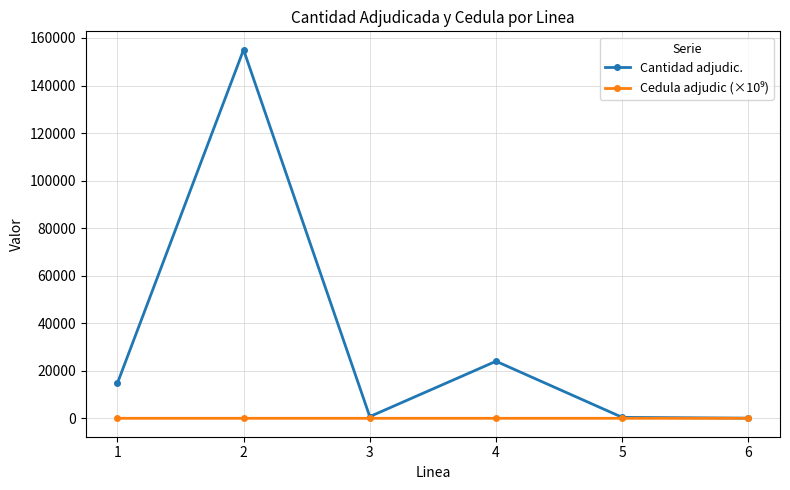

At which category does the chart reach its peak across all series?

2